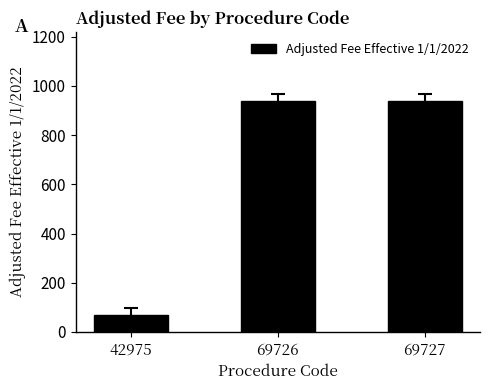

Approximately how many times larger is the value at 69727 compared to 42975?

13.8